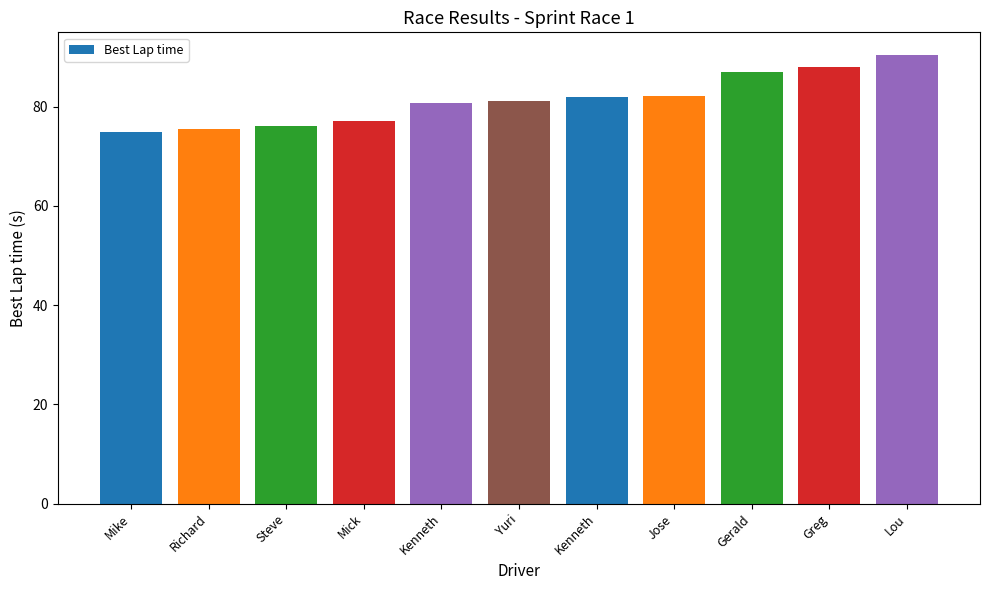

Does the chart contain any negative values?

No